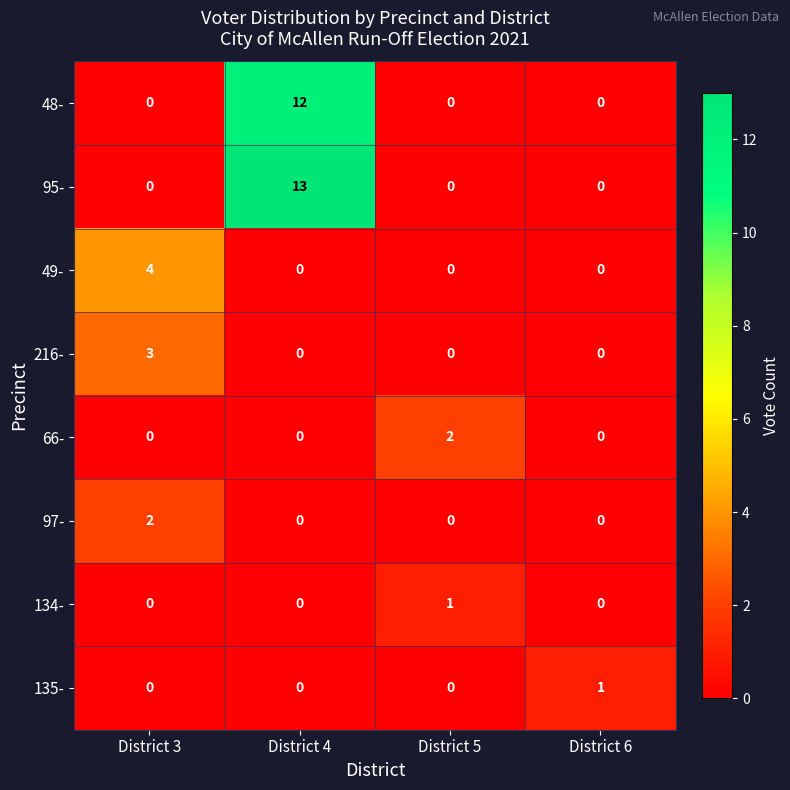

Count the 135- values in the range 0 to 1.

4